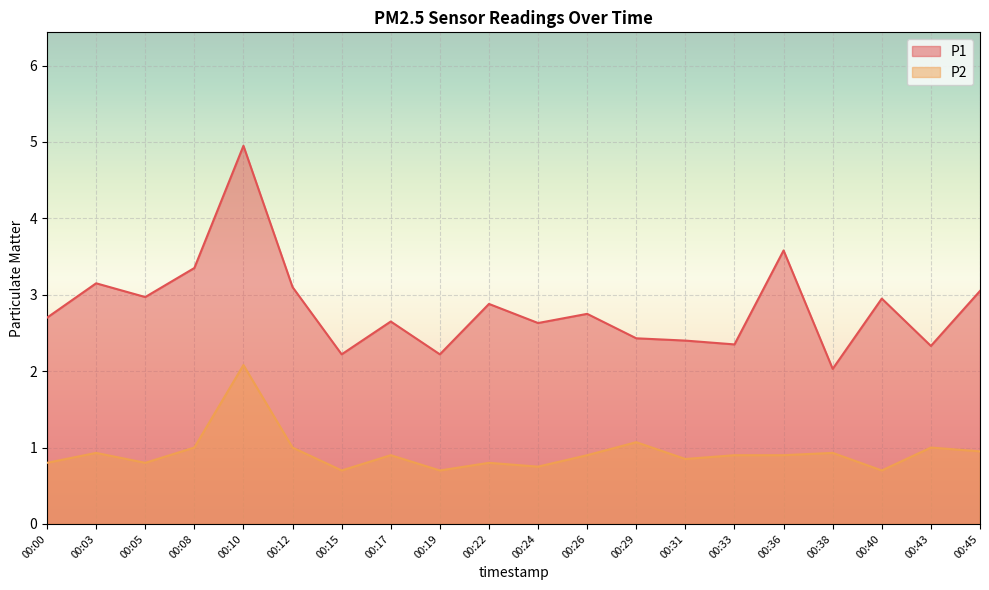

At which category is the sum across all series the highest?

00:10